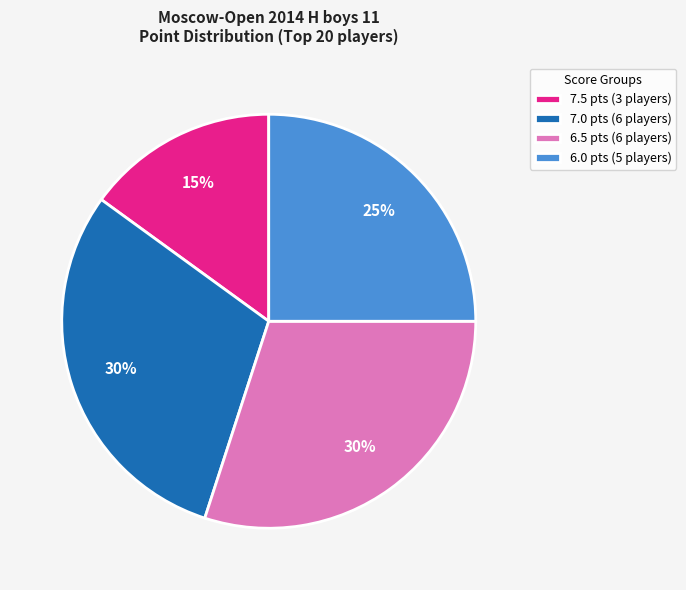

What is the ratio of the value at 6.5 pts (6 players) to the value at 7.5 pts (3 players)?

2.0